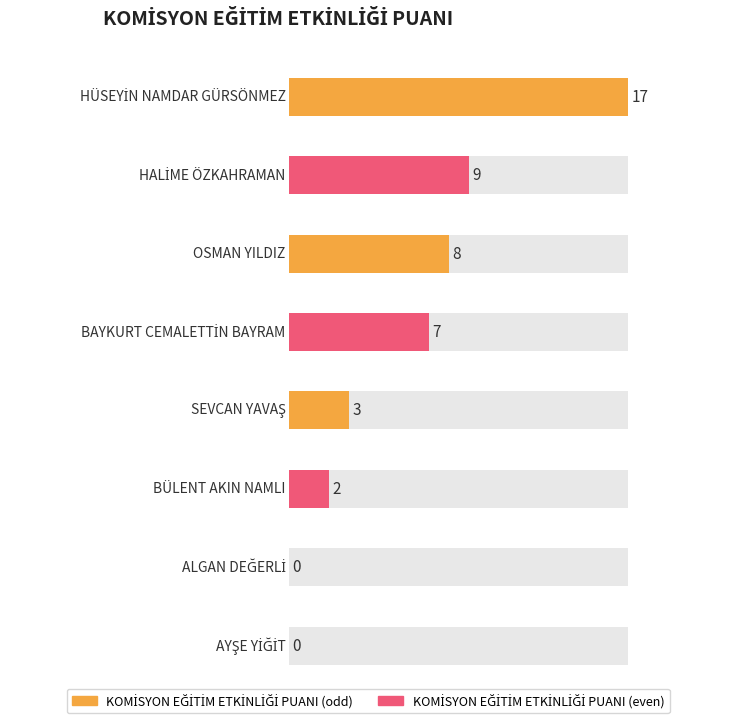

List the labels in order of value, largest first.

HÜSEYİN NAMDAR GÜRSÖNMEZ, HALİME ÖZKAHRAMAN, OSMAN YILDIZ, BAYKURT CEMALETTİN BAYRAM, SEVCAN YAVAŞ, BÜLENT AKIN NAMLI, ALGAN DEĞERLİ, AYŞE YİĞİT